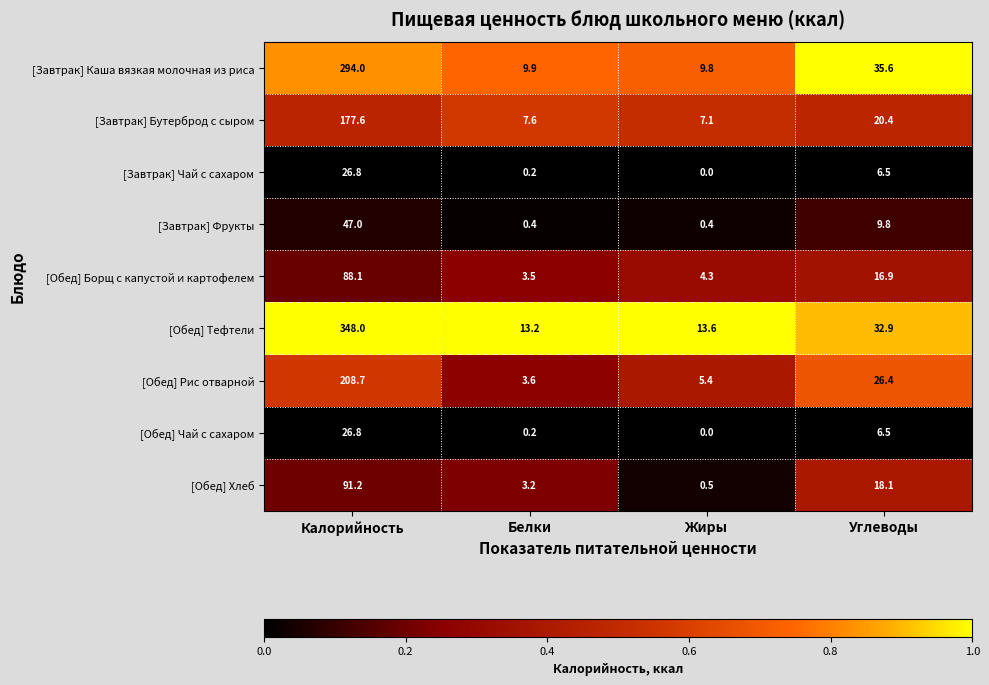

At how many categories does at least one series exceed 0?

4